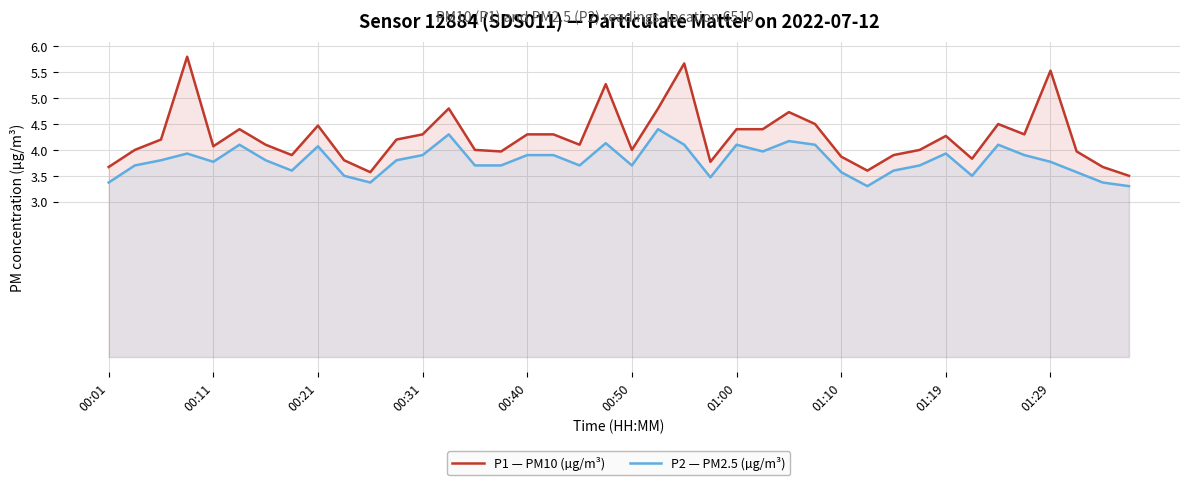

What is the maximum value for P1 — PM10 (µg/m³)?

5.8